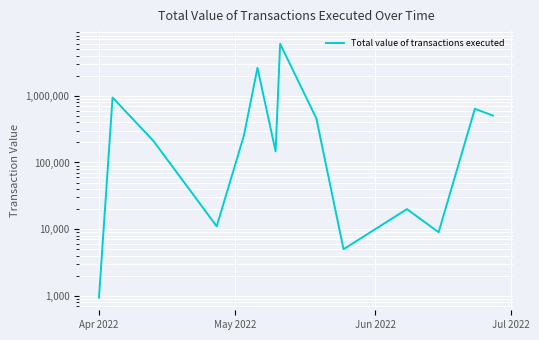

How many values are below 253691?

7